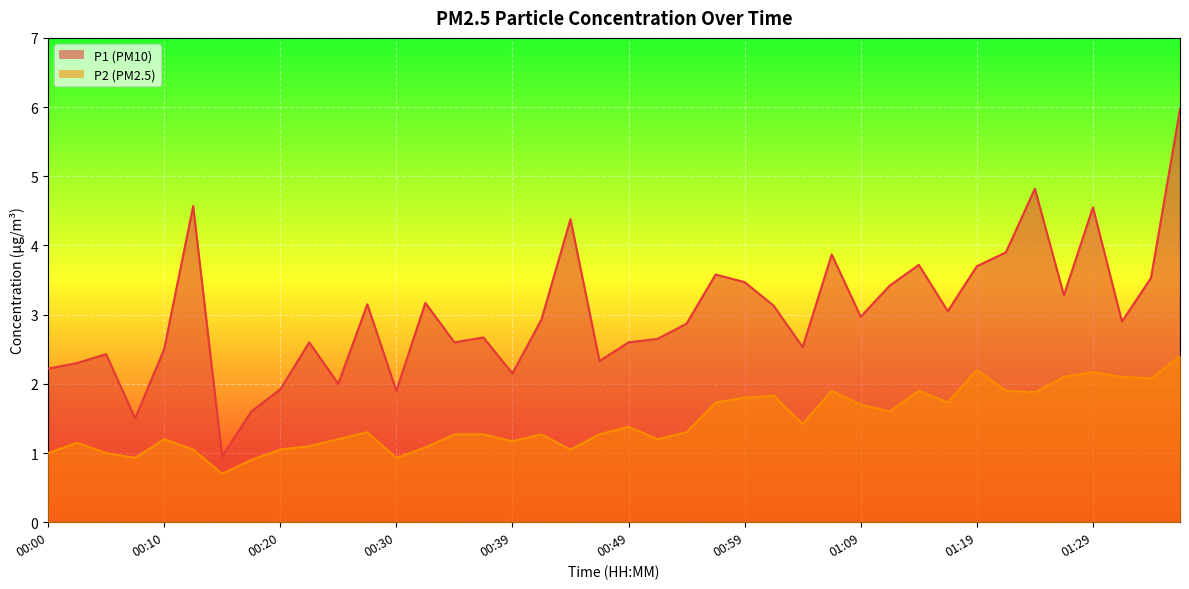

Between 00:10 and 00:27, which series saw the biggest shift?

P1